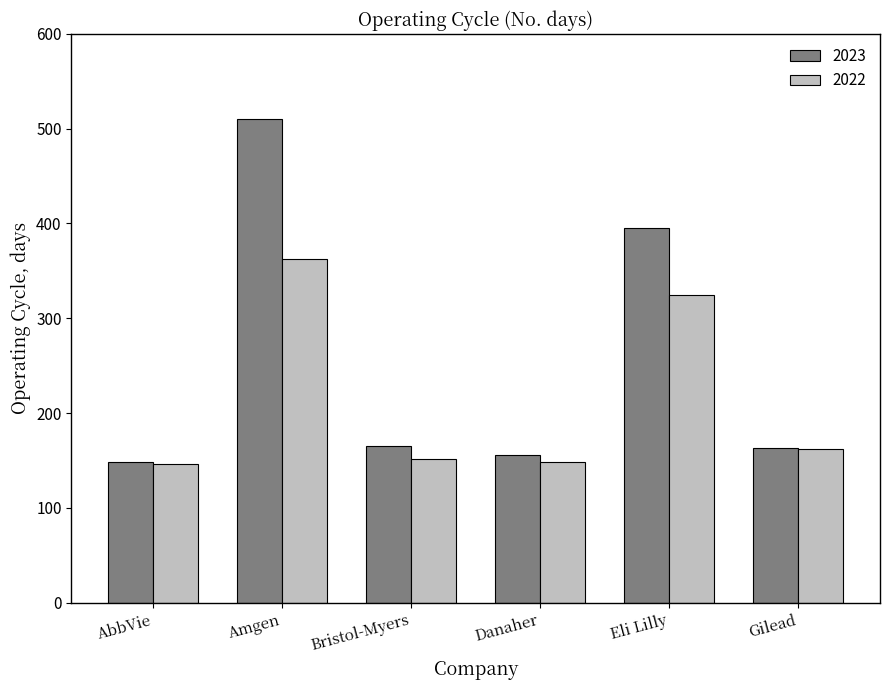

At which label does 2022 first exceed 162?

Amgen